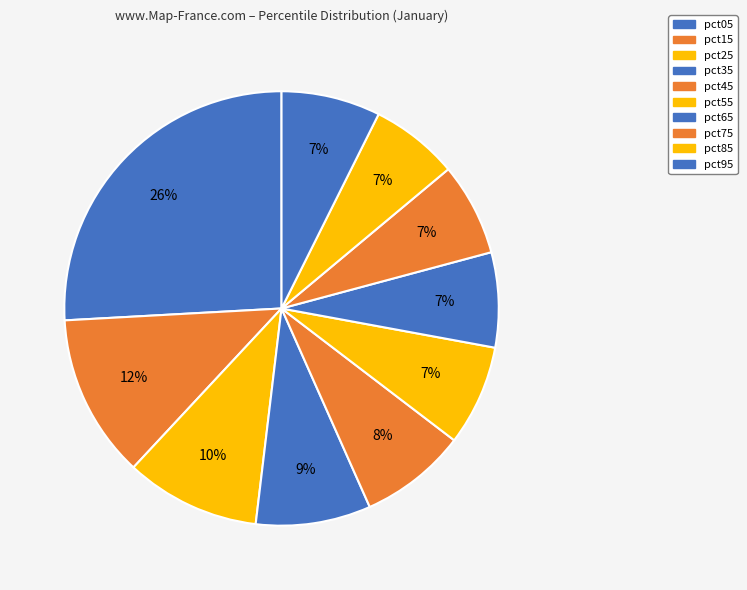

What percentage is the pct05 slice, to the nearest percent?

26%